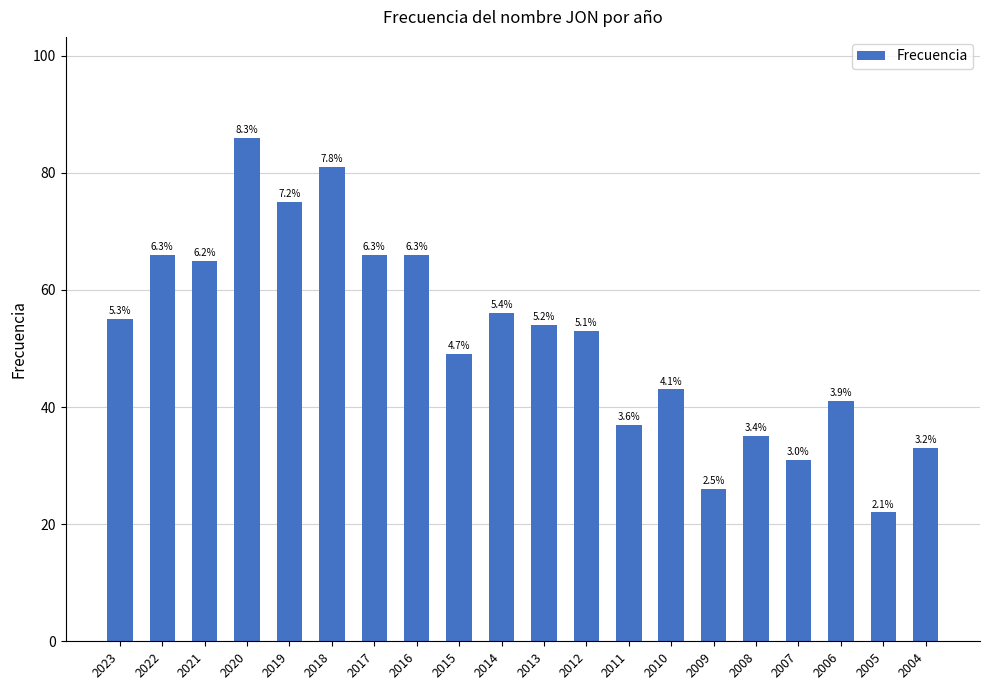

What is the maximum value shown in the chart?

86